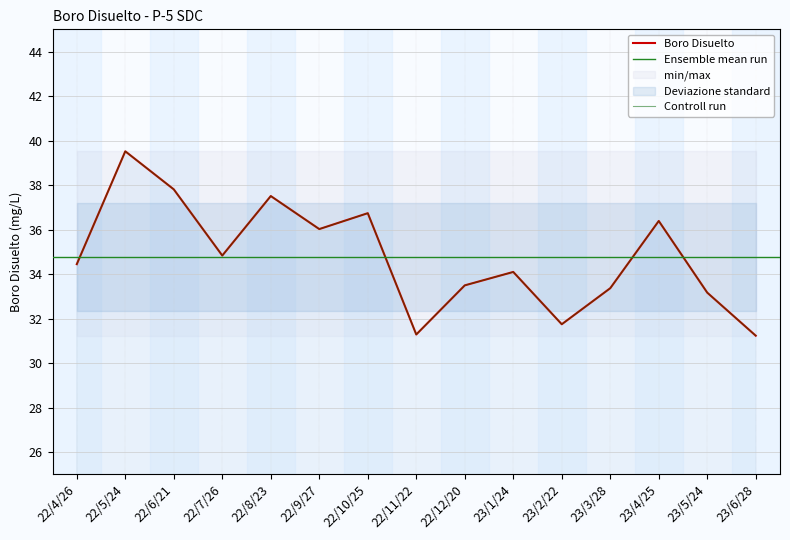

Between 22/11/22 and 23/6/28, which is larger?

22/11/22